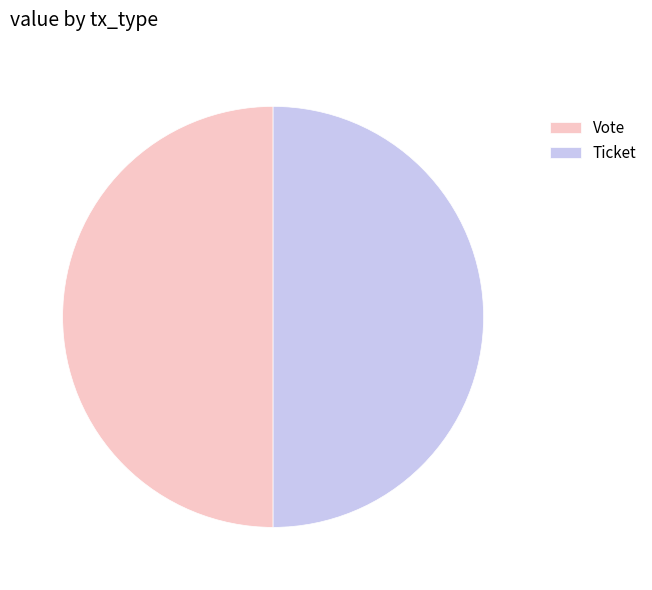

Approximately how many times larger is the value at Ticket compared to Vote?

1.0